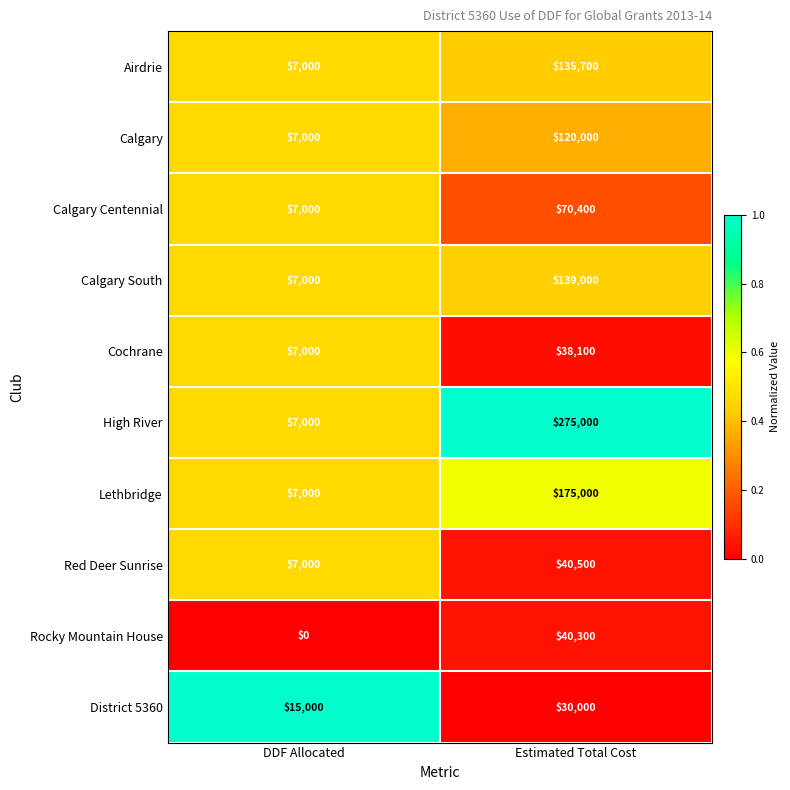

Reading right to left, what are all the values shown in this chart?

Airdrie: 135700	7000
Calgary: 120000	7000
Calgary Centennial: 70400	7000
Calgary South: 139000	7000
Cochrane: 38100	7000
High River: 275000	7000
Lethbridge: 175000	7000
Red Deer Sunrise: 40500	7000
Rocky Mountain House: 40300	0
District 5360: 30000	15000